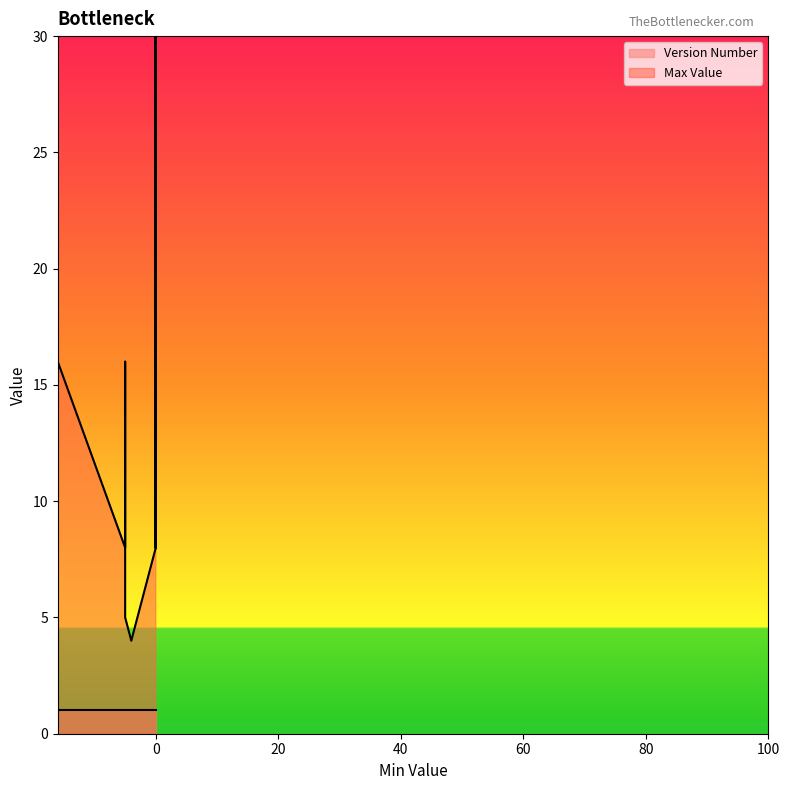

What is the label of the 12th point from the left?

-16